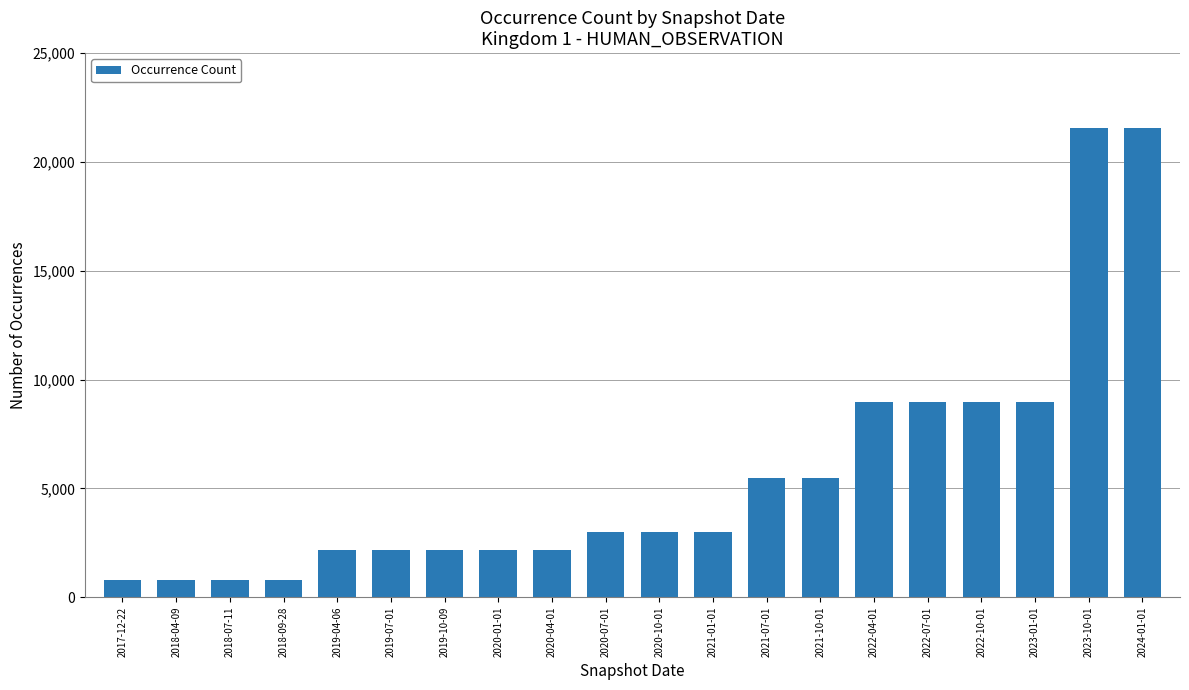

The value at 2020-07-01 is 609. True or false?

False